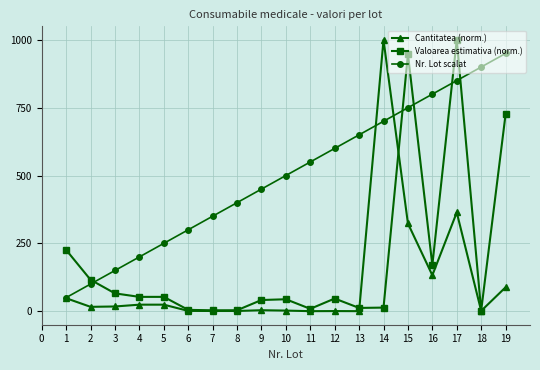

True or false: Valoarea estimativa (norm.) and Nr. Lot scalat cross at least once.

True